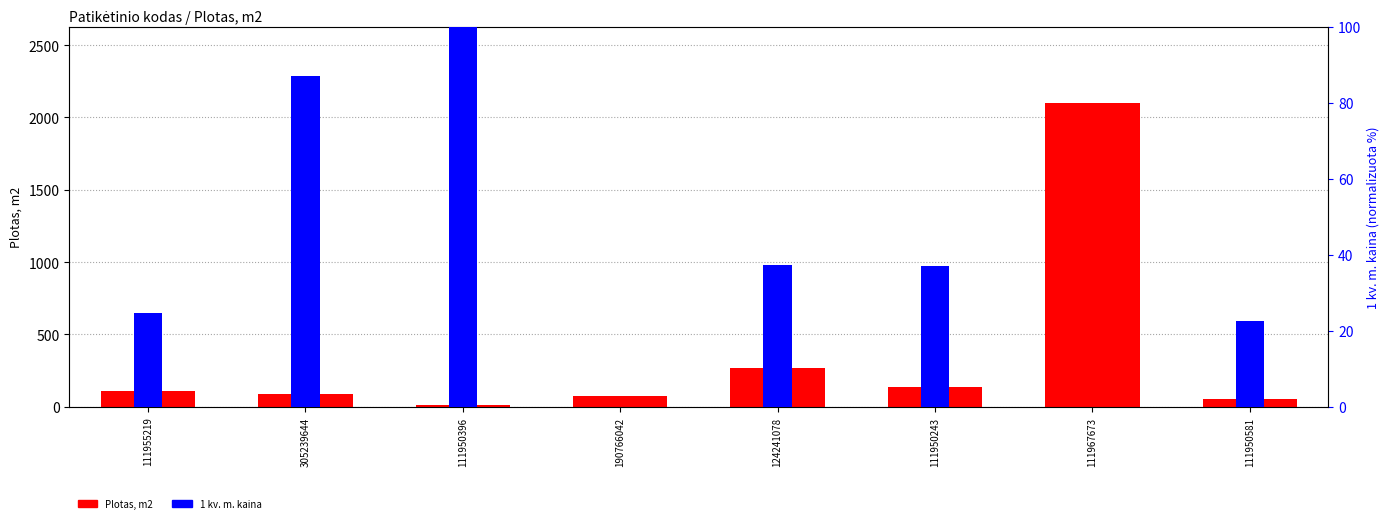

At how many categories does at least one series exceed 690?

1